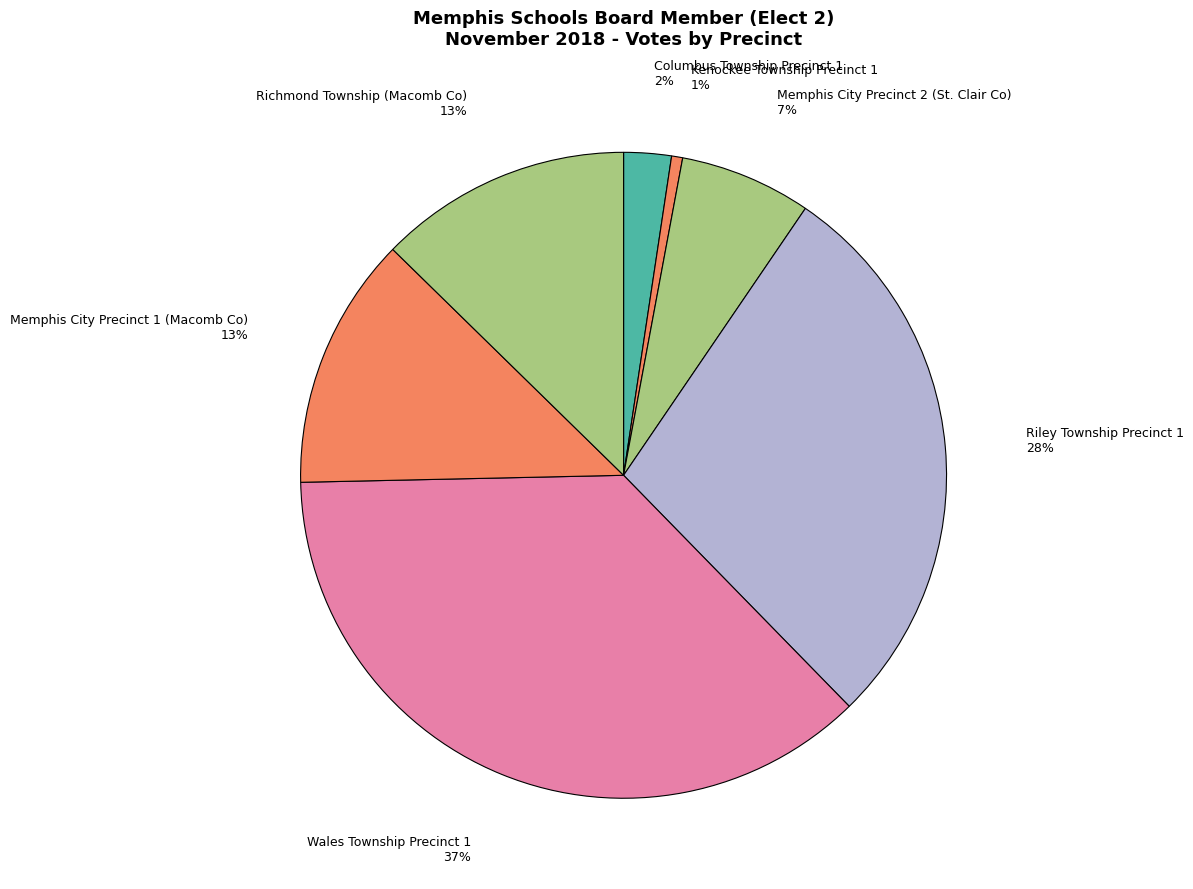

Is there a majority slice in this chart?

No